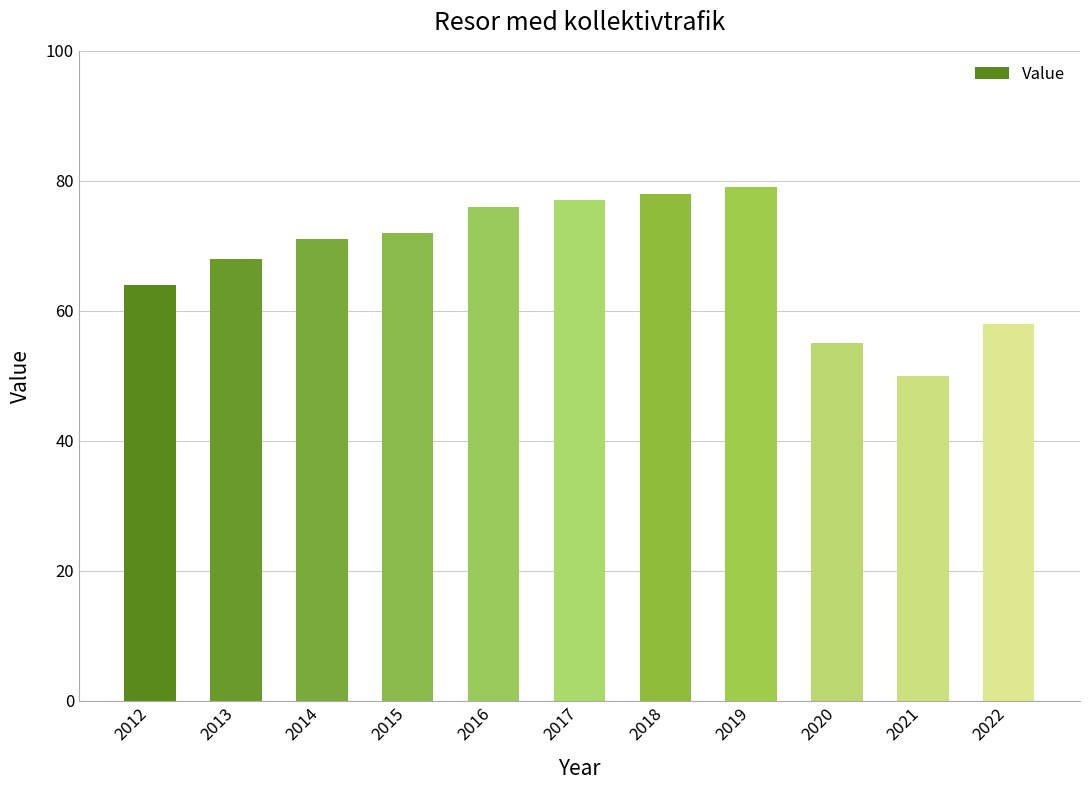

The value at 2019 is 106. True or false?

False